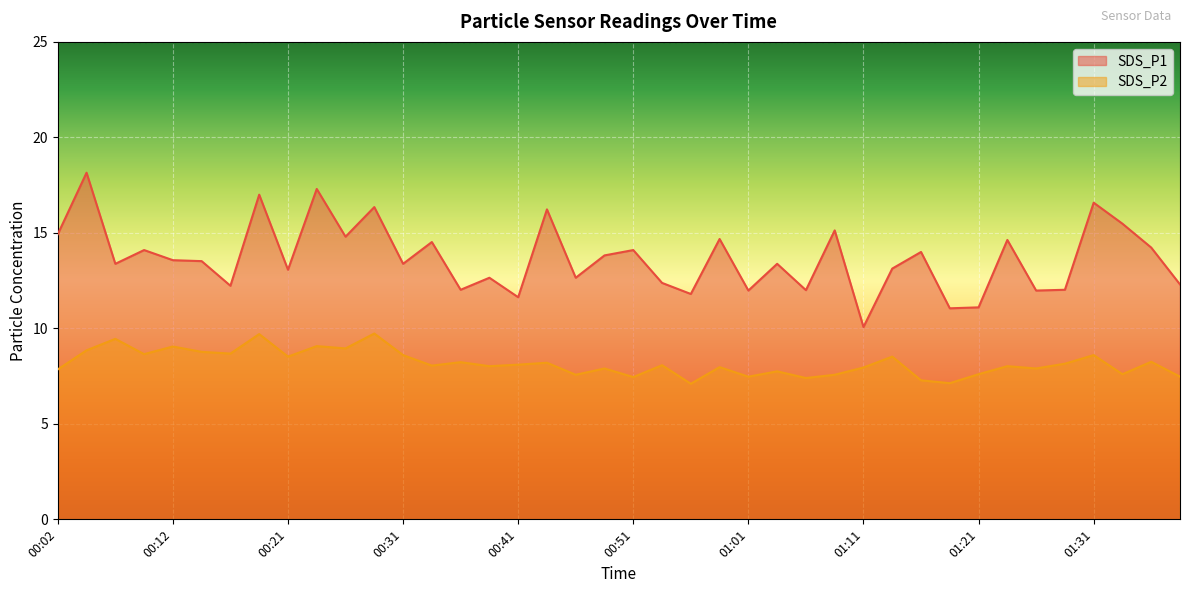

Where is the first local maximum for SDS_P2?

00:07